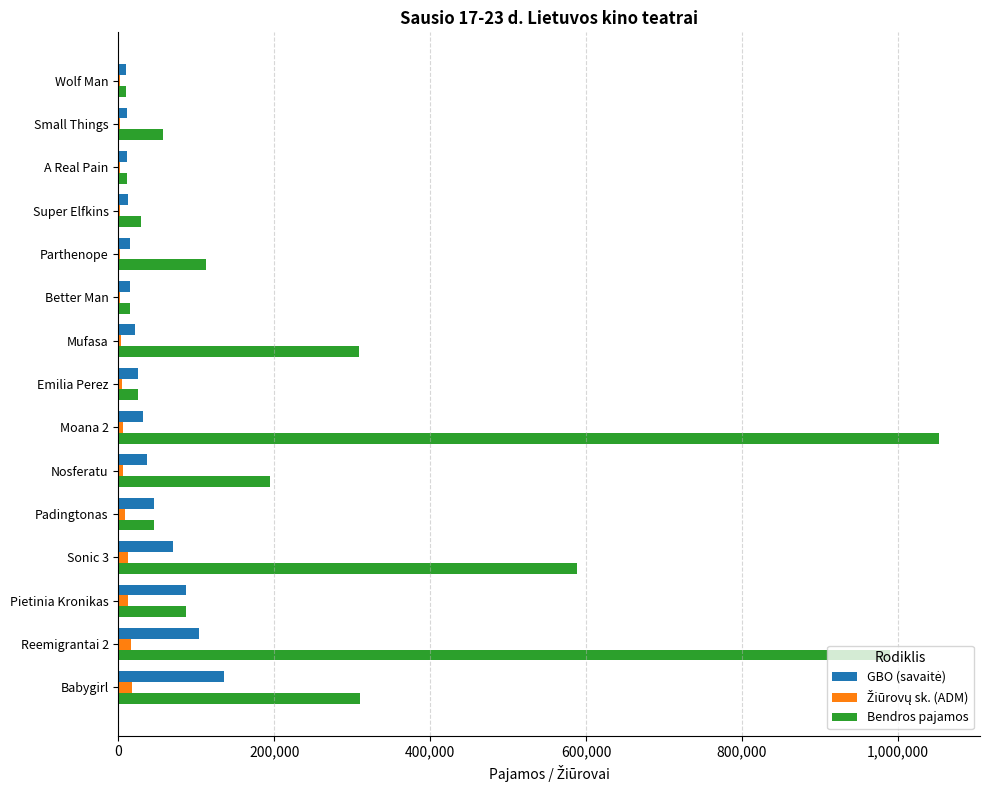

Which category has the highest value across all series?

Moana 2